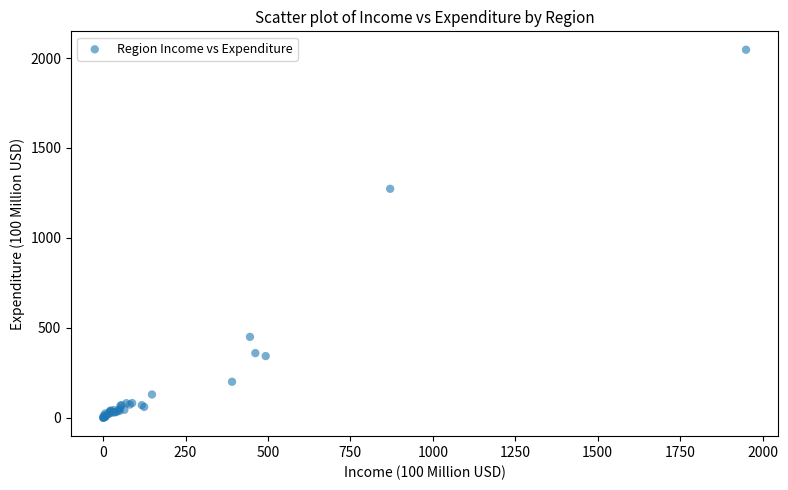

What Y value in the scatter plot is closest to 1023?

1272.9